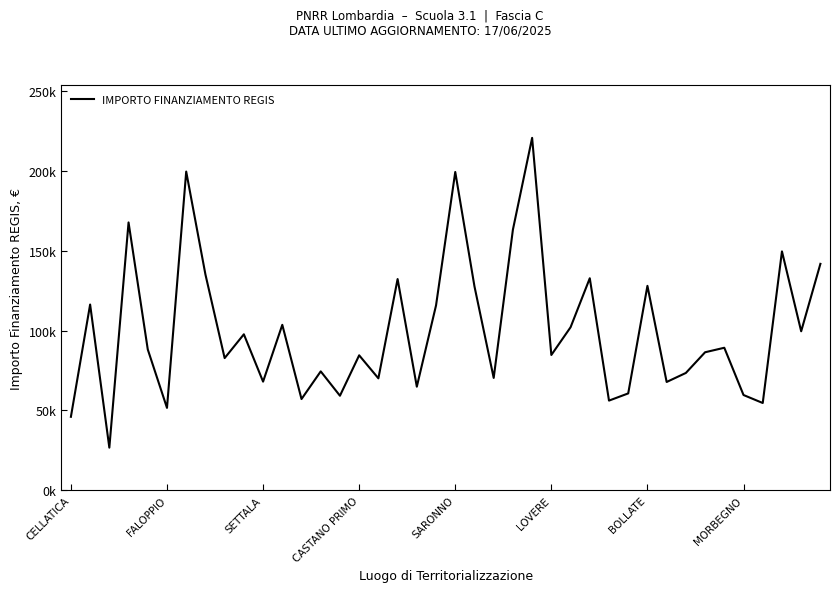

Does the chart have visible grid lines?

No